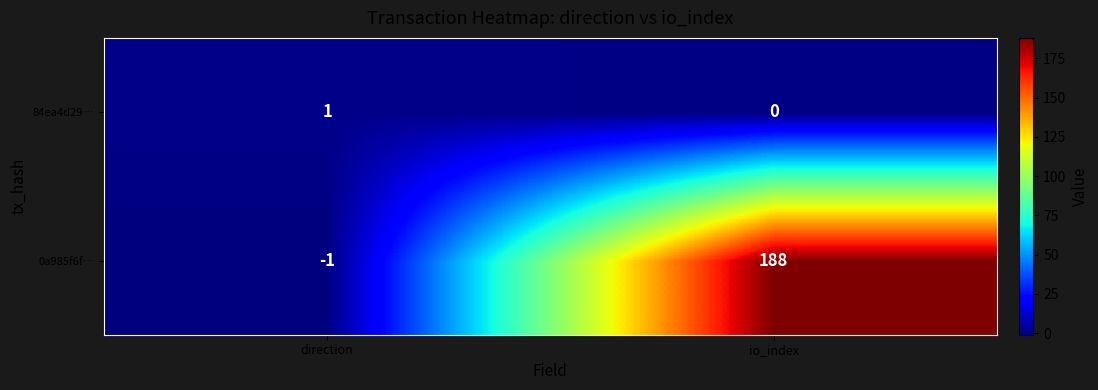

Between direction and io_index, which series saw the biggest shift?

0a985f6f…